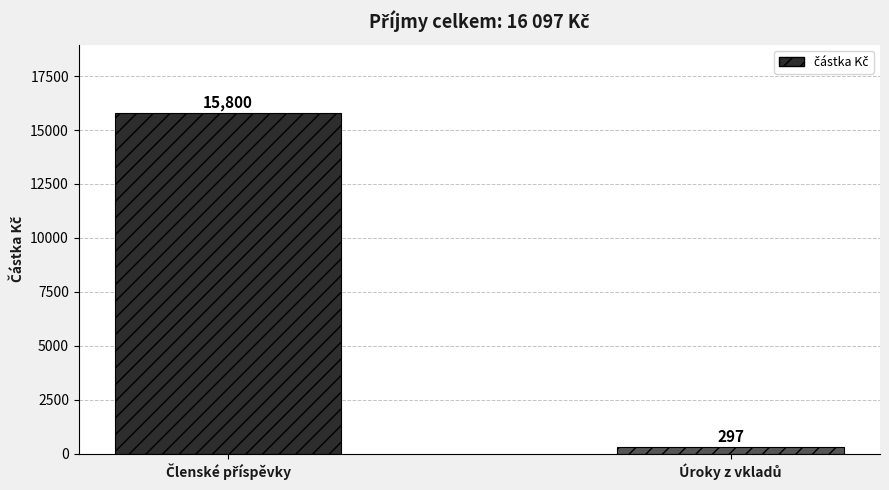

What is the value of the 1st bar from the left?

15800